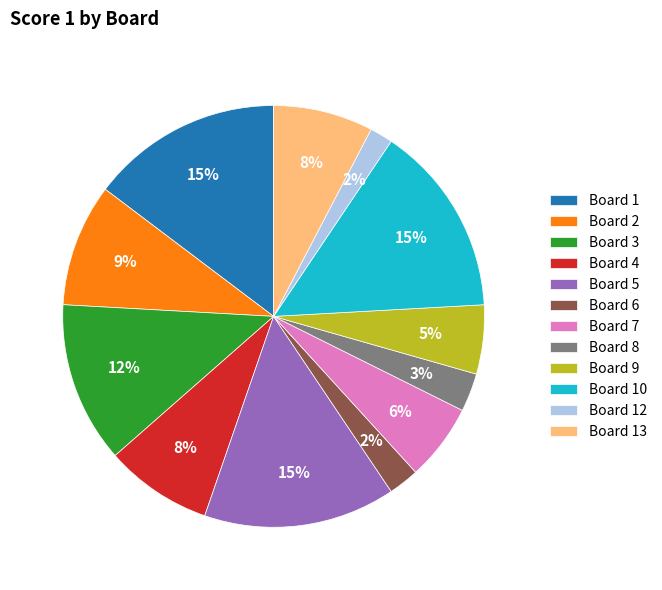

True or false: Board 12 accounts for 14% of the total.

False